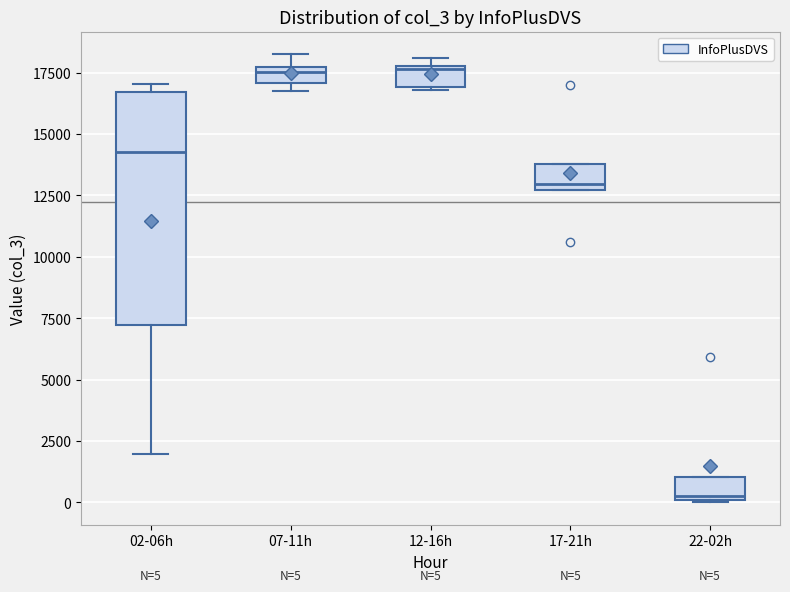

Which box has the lowest median line?

22-02h